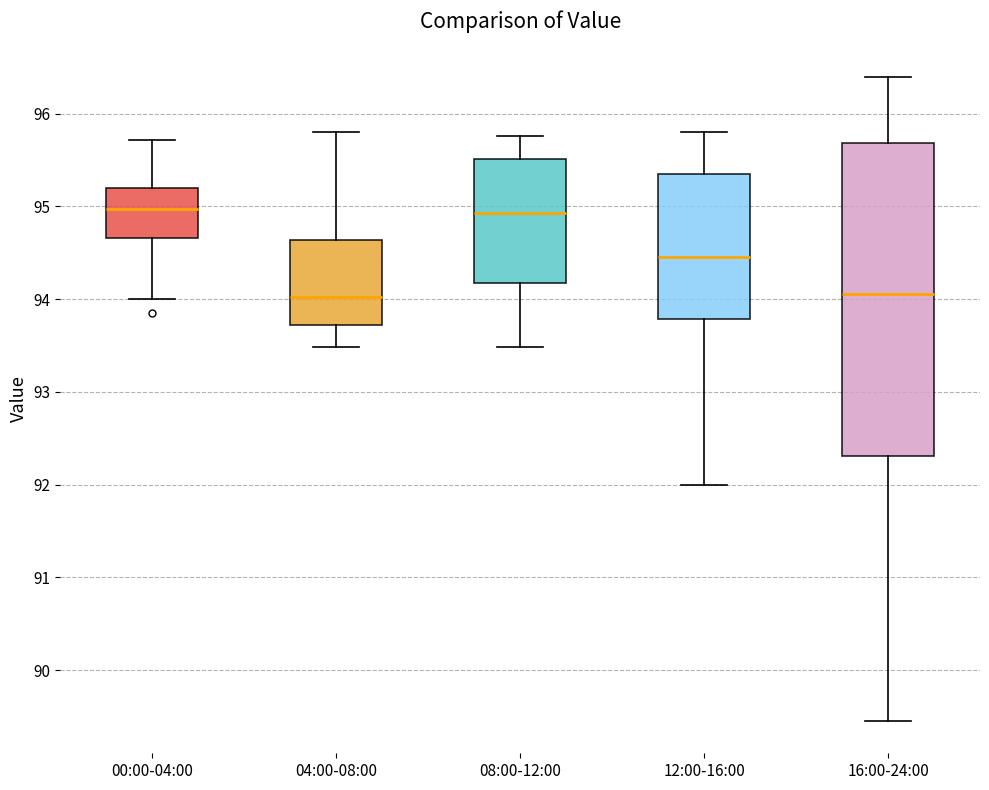

Where does the upper whisker of the box for 04:00-08:00 end on the y-axis? The values are not printed on the chart, so give them approximately, as read against the axis.

95.8